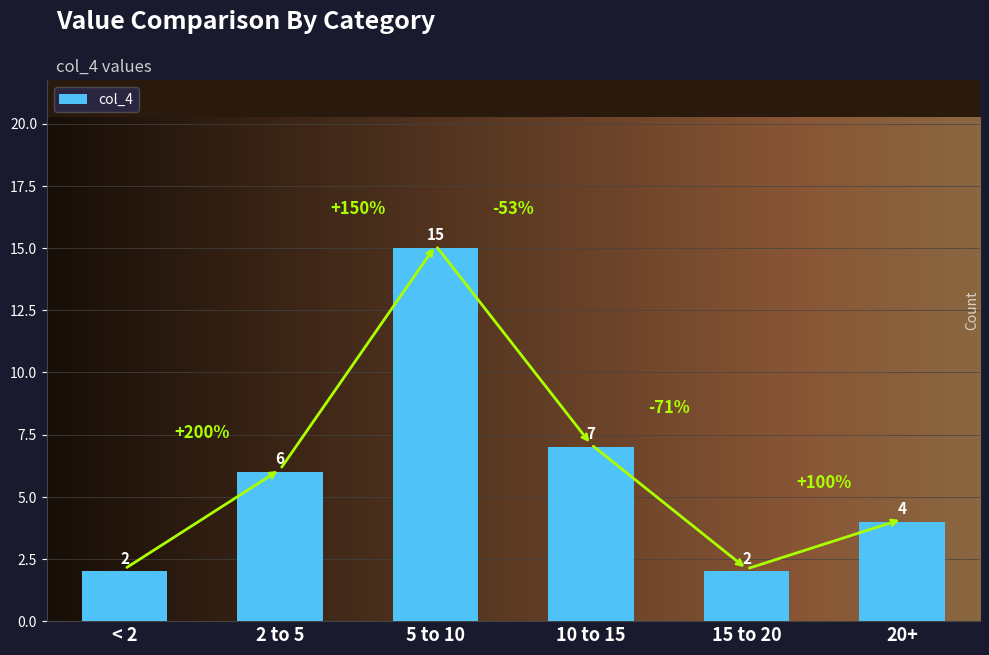

Which label corresponds to the largest value in the chart?

5 to 10